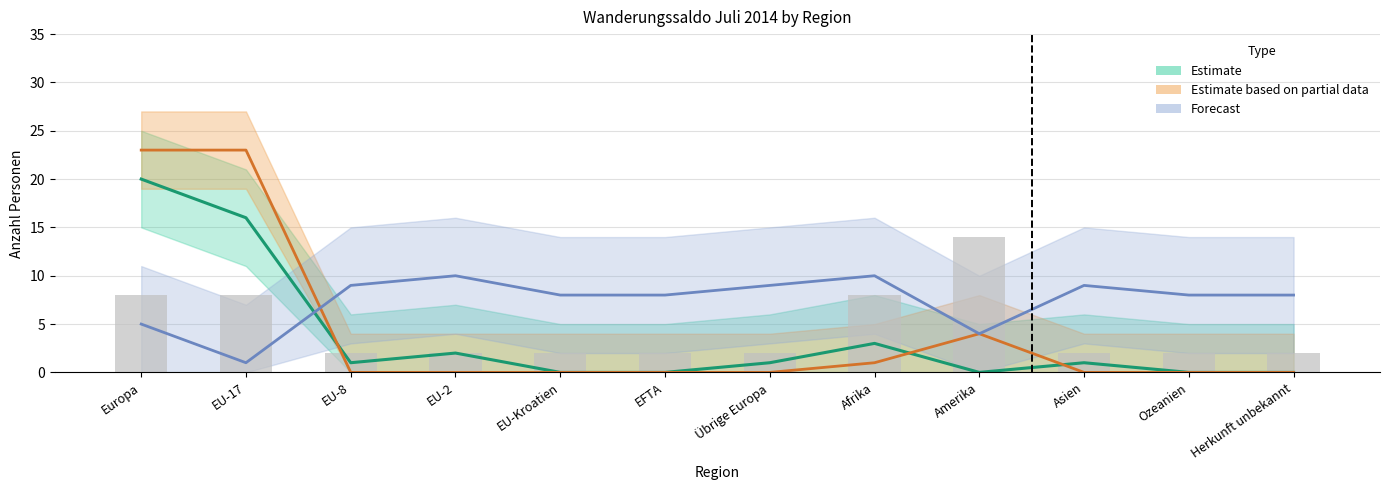

What is the label of the 2nd bar from the right?

Ozeanien